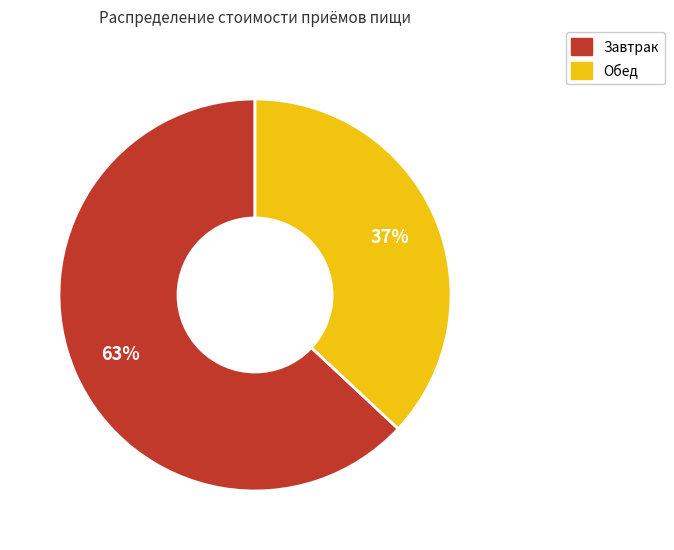

Is there a majority slice in this chart?

Yes